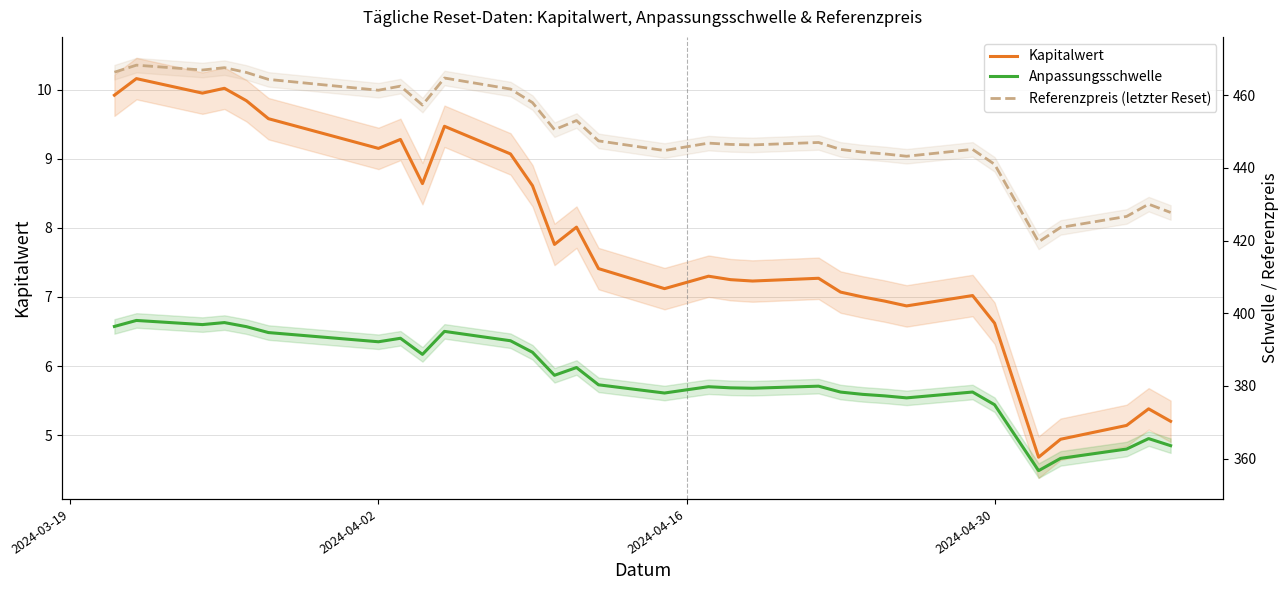

True or false: Anpassungsschwelle and Referenzpreis (letzter Reset) intersect in this chart.

False